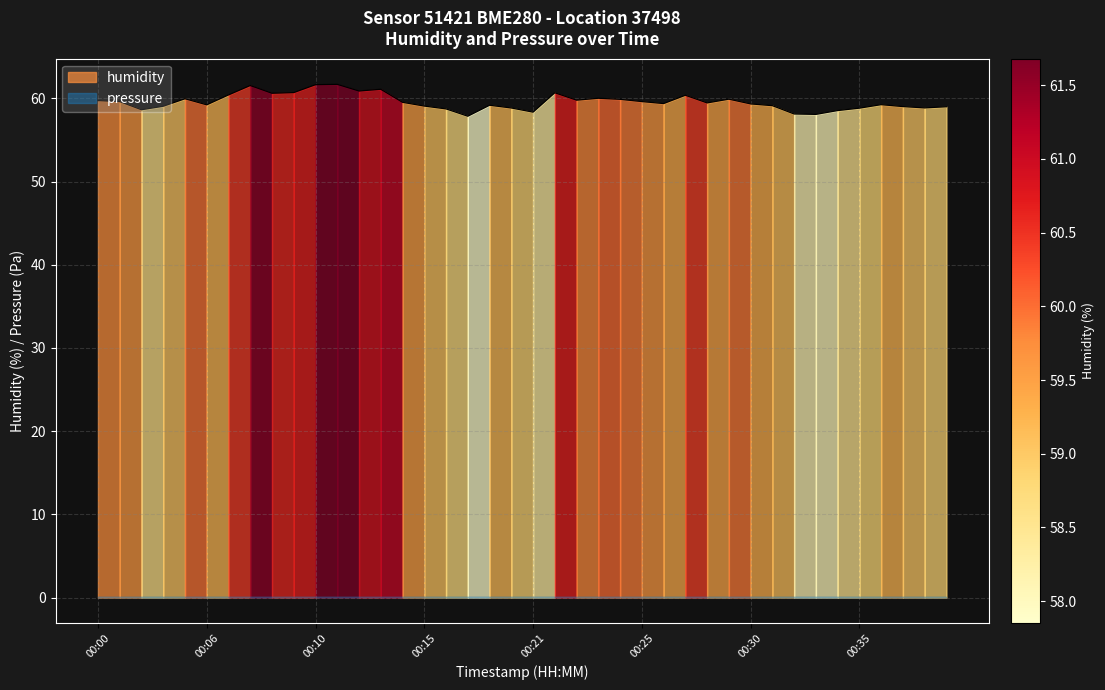

At which category does the chart reach its minimum across all series?

00:17